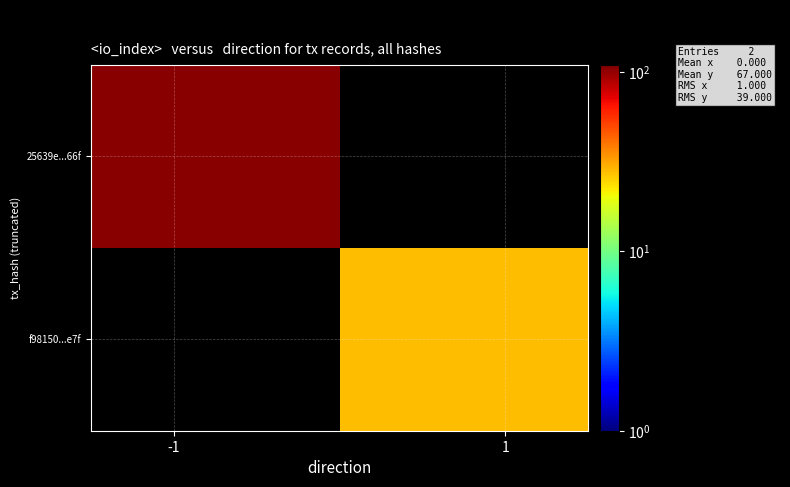

What is the lowest value of the 25639e...66f series?

106.0